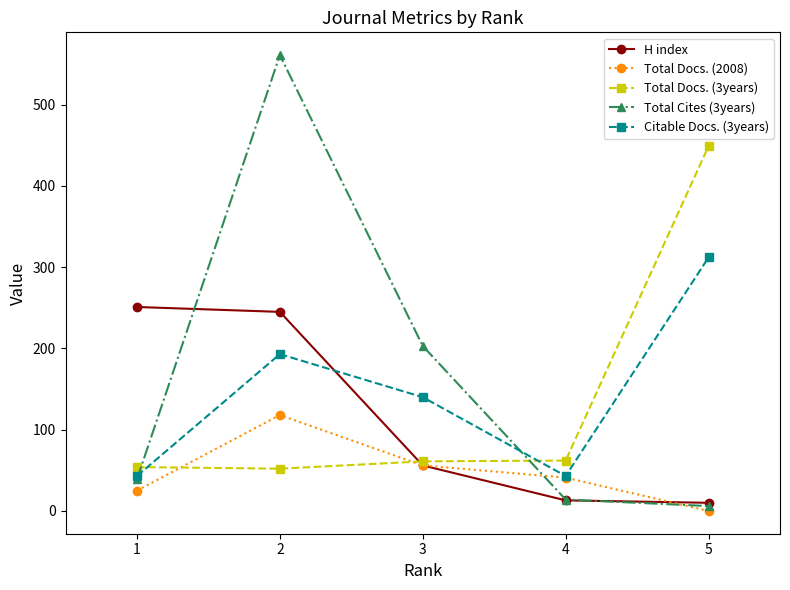

Which series ends up on top after the final intersection of Total Cites (3years) and Total Docs. (3years)?

Total Docs. (3years)